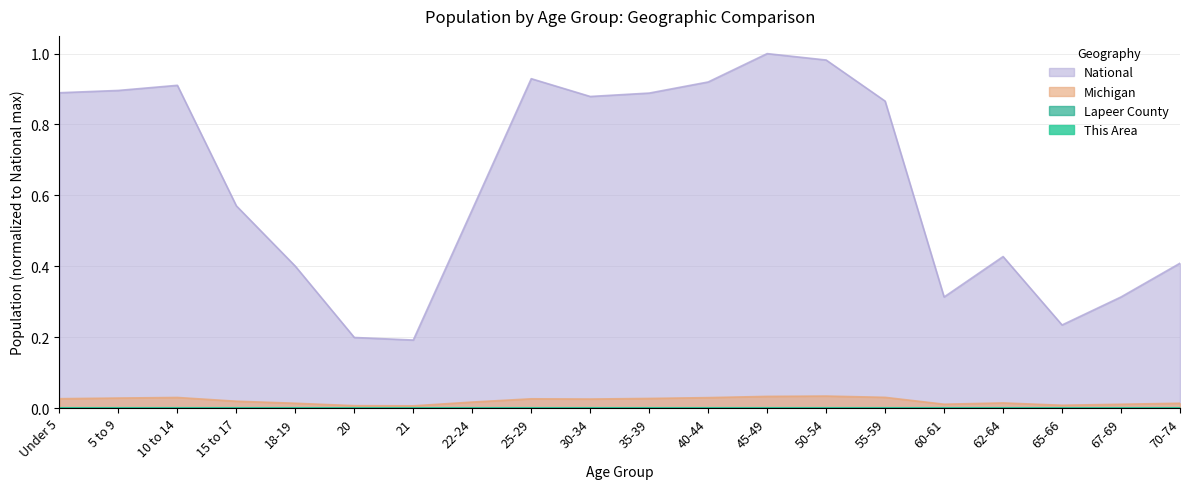

At which label is This Area closest to 0?

21